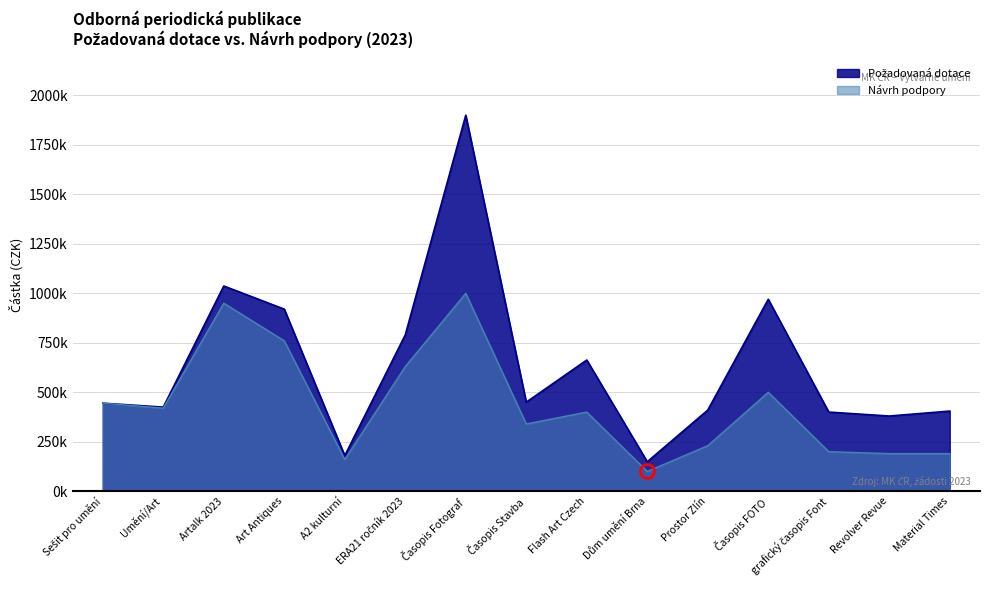

Which label corresponds to the smallest value in the chart?

Dům umění Brna